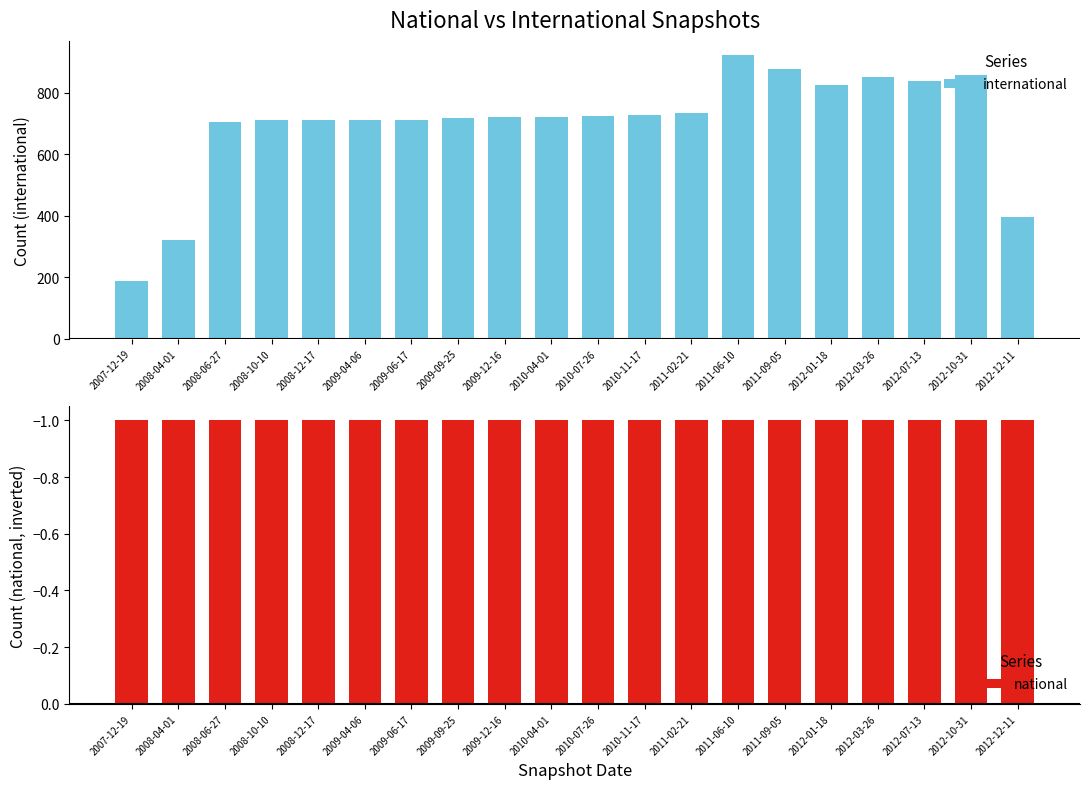

What is the label of the 17th bar from the right?

2008-10-10